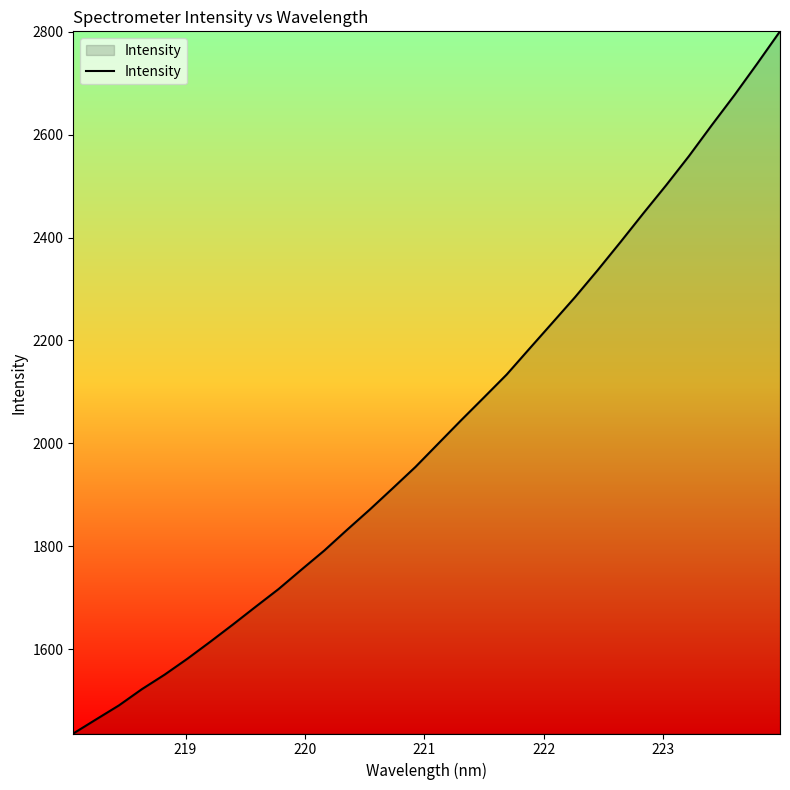

What is the difference between the maximum and minimum values?

1364.9